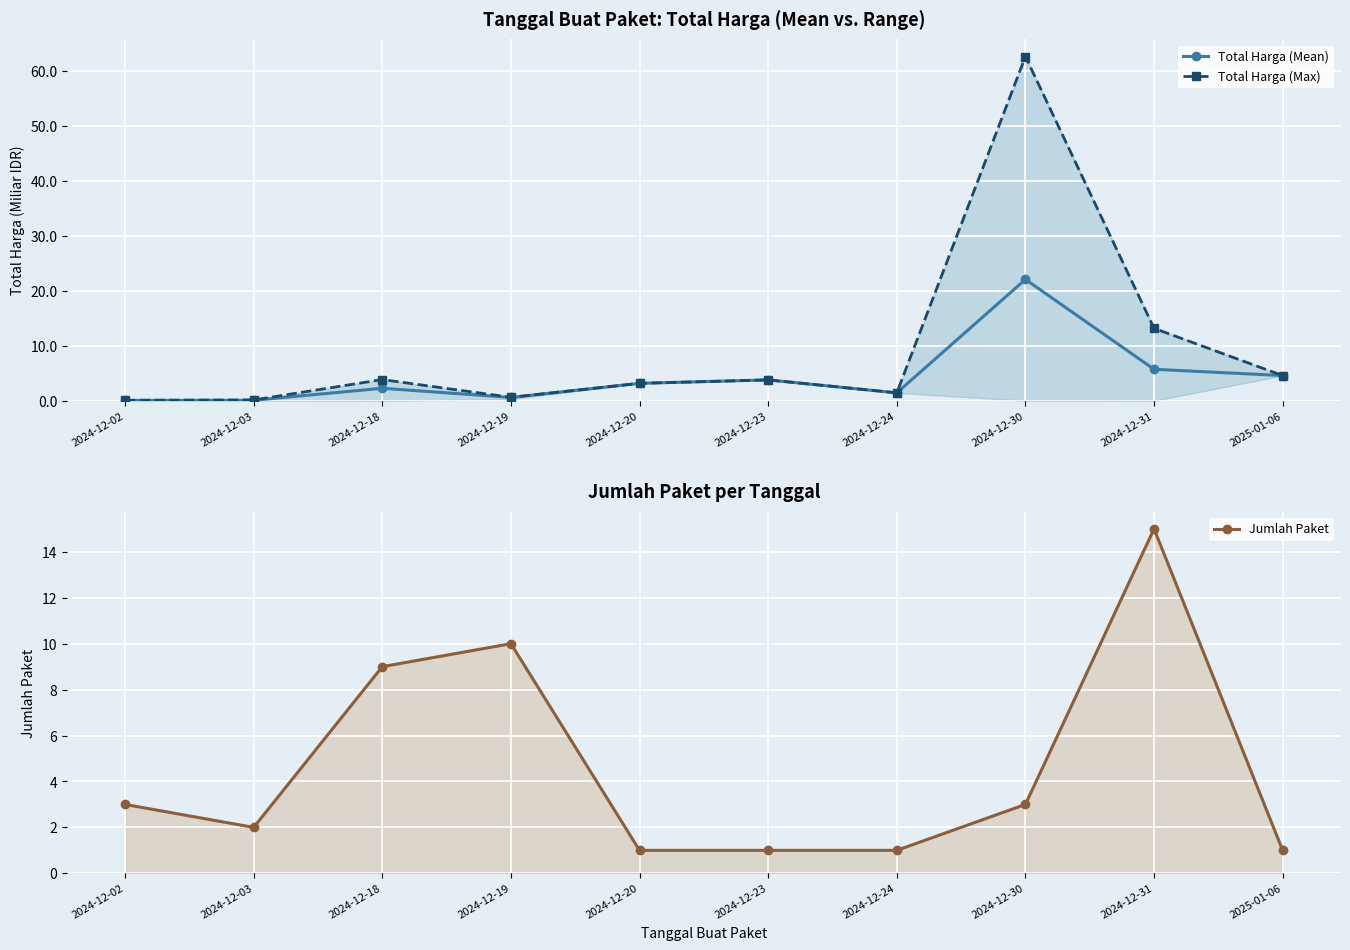

What is the label of the 1st point from the right?

2025-01-06